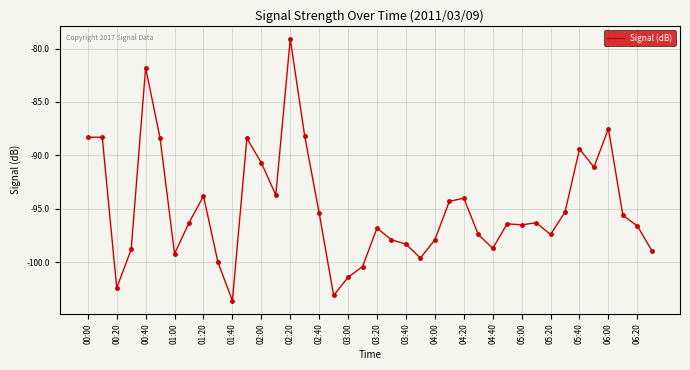

What is the smallest value displayed?

-103.6